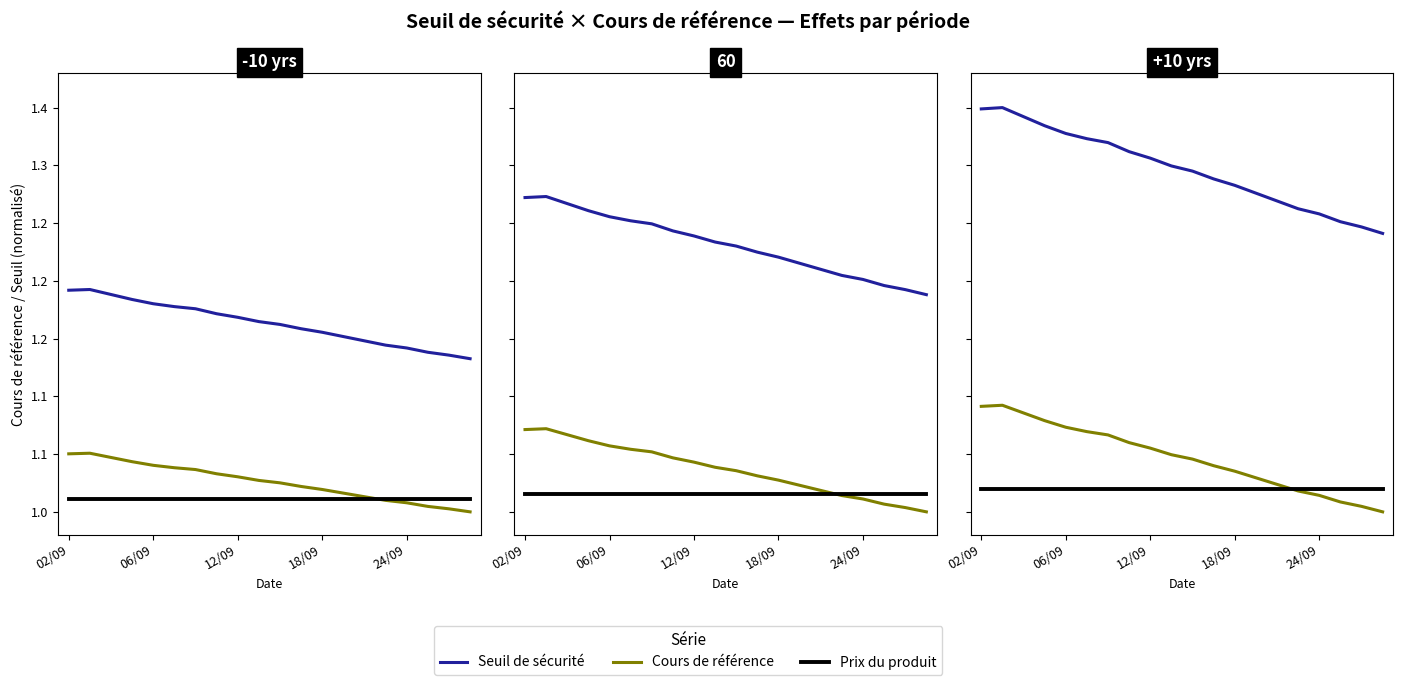

Read the Prix du produit value at 02/09.

1.0